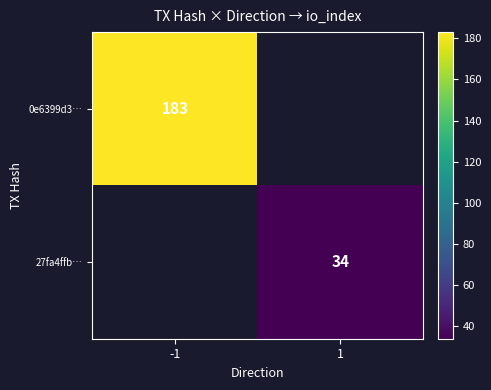

Is it true that 0e6399d3… equals 183 at -1?

True